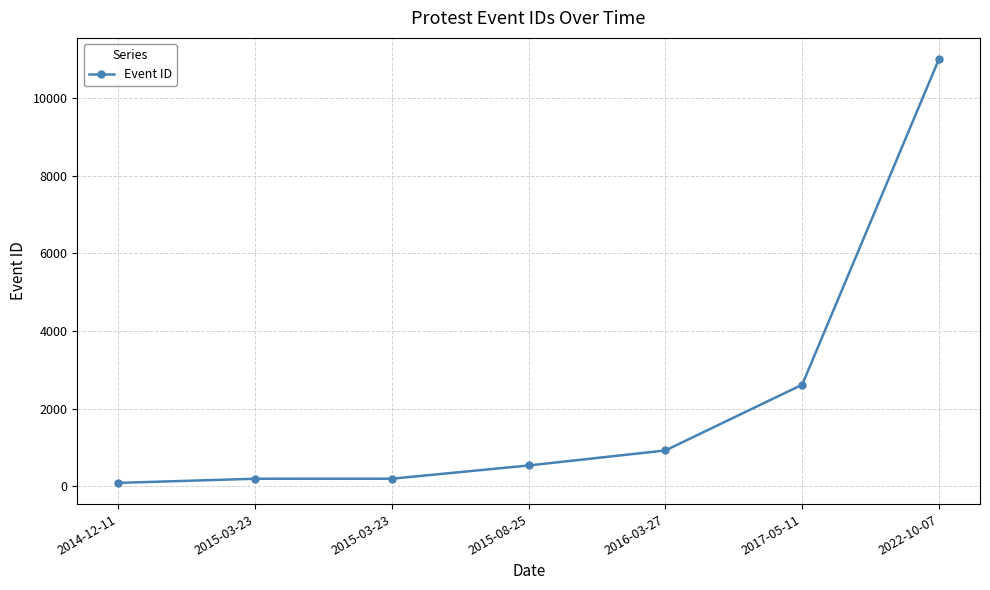

What is the label of the 7th point from the left?

2022-10-07